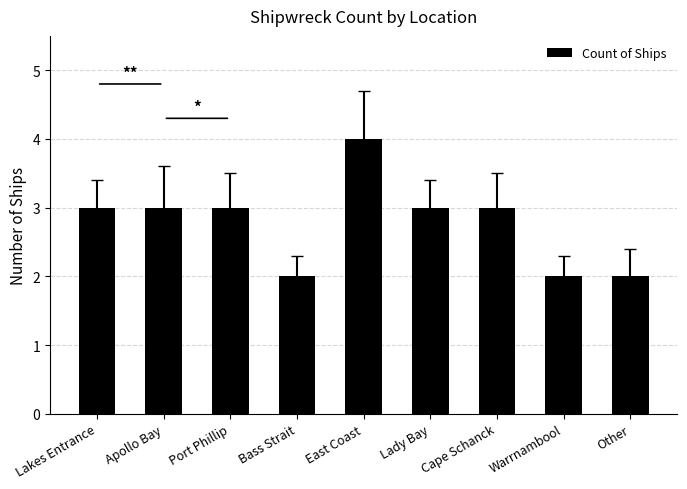

The value at Apollo Bay is 5. True or false?

False